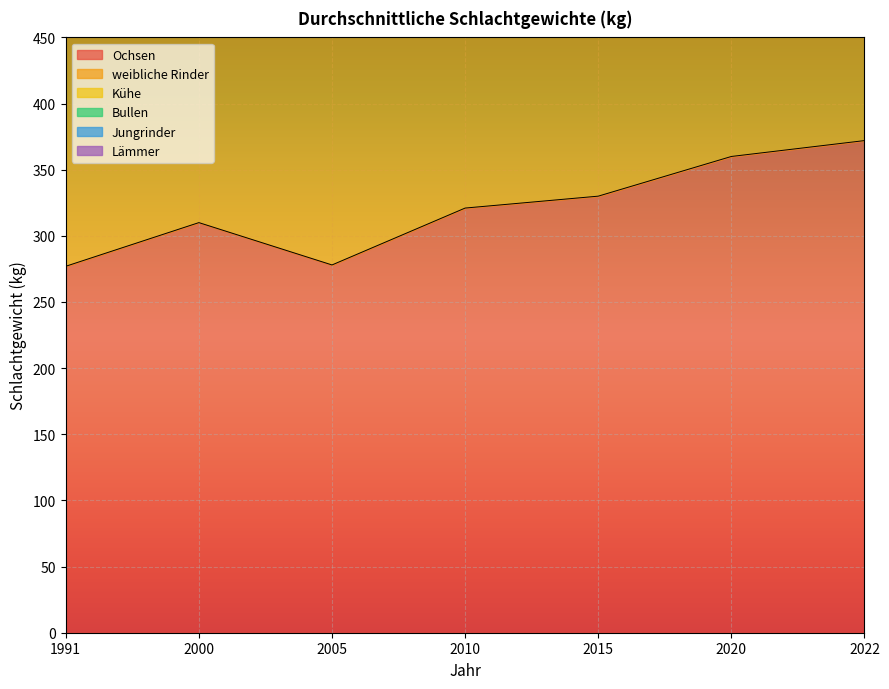

The value of weibliche Rinder at 2010 is 303. True or false?

False